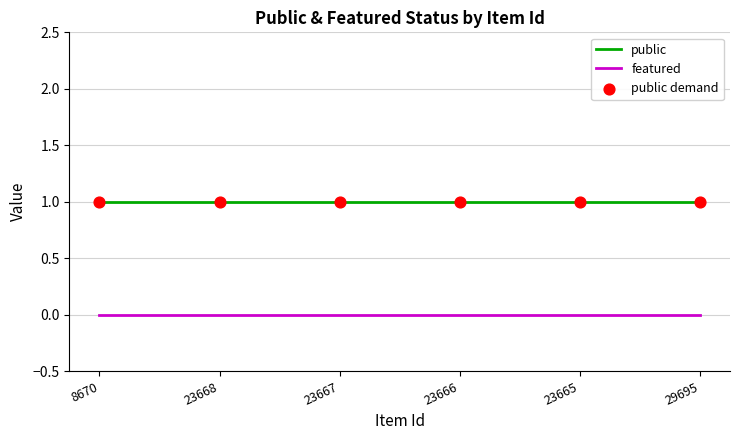

At how many categories does at least one series exceed 0?

6